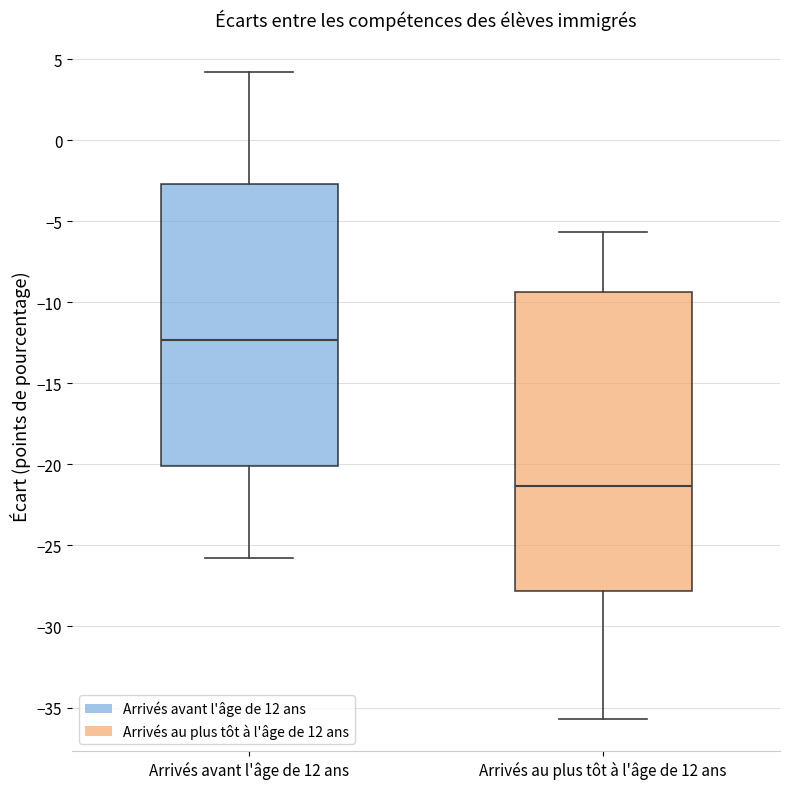

Reading left to right, read every box against the y-axis: the position of its median line, the range the box covers, and the ends of its whiskers. The values are not printed on the chart, so give them approximately, as read against the axis.

Arrivés avant l'âge de 12 ans: median -12.5, box -20.0 to -2.5, whiskers -26.0 to 4.0
Arrivés au plus tôt à l'âge de 12 ans: median -21.5, box -28.0 to -9.5, whiskers -35.5 to -5.5